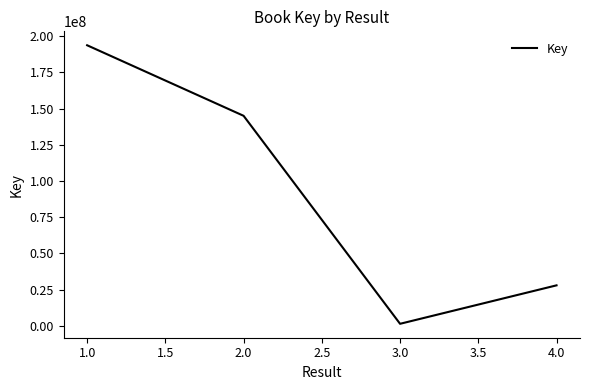

The value at 2.0 is 41064375. True or false?

False